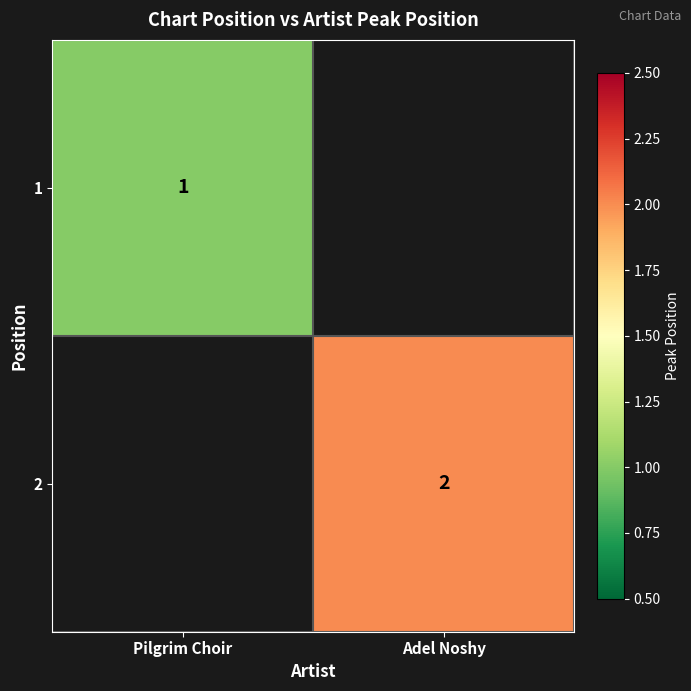

The value of 1 at Pilgrim Choir is 1. True or false?

True